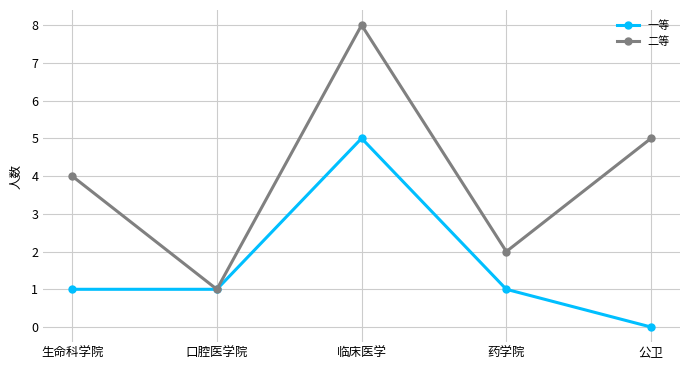

At which category does 二等 reach its first local peak?

临床医学